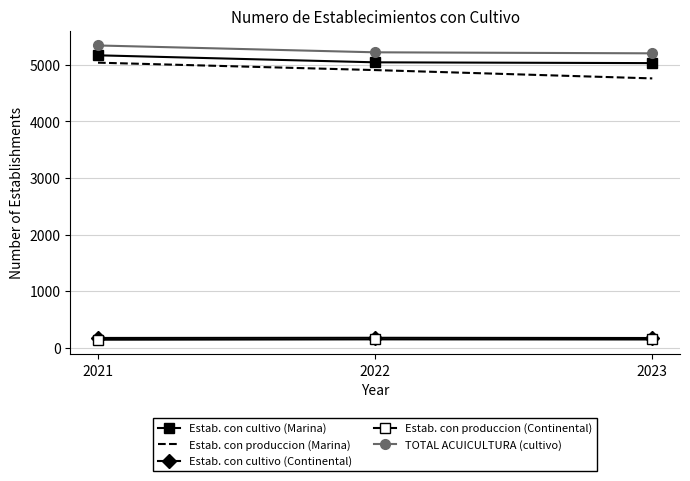

What is the approximate value of Estab. con produccion (Marina) at 2023?

4761